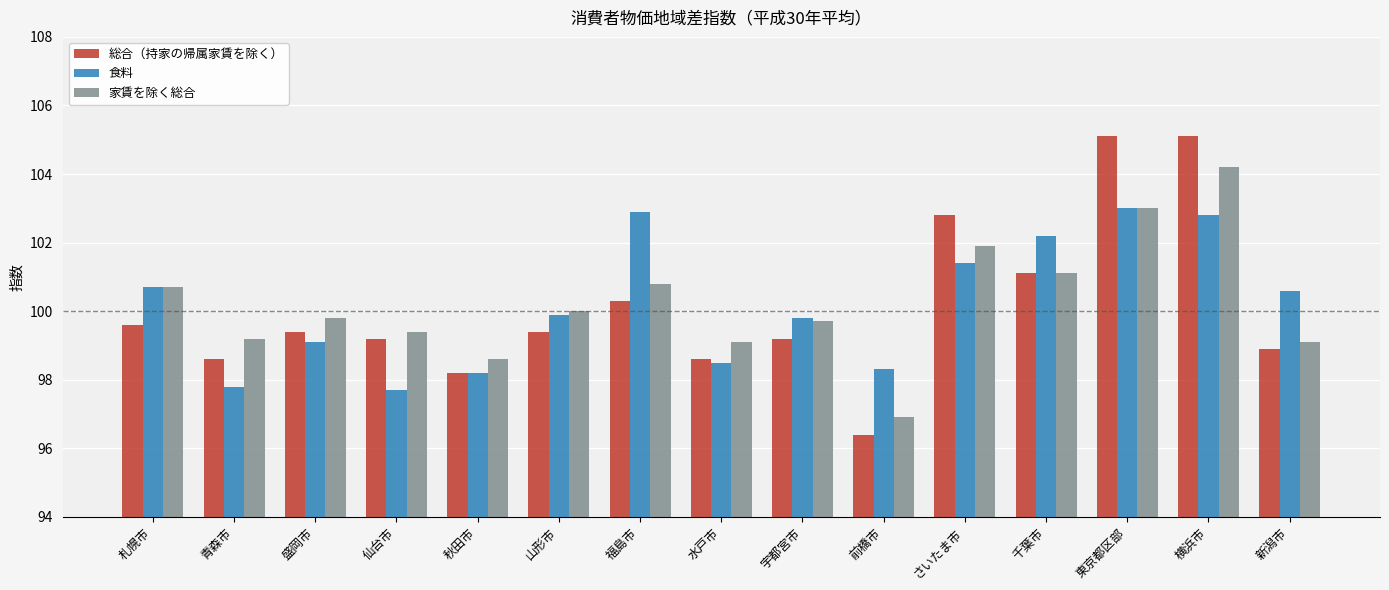

How many values in the 食料 series are below 99?

5